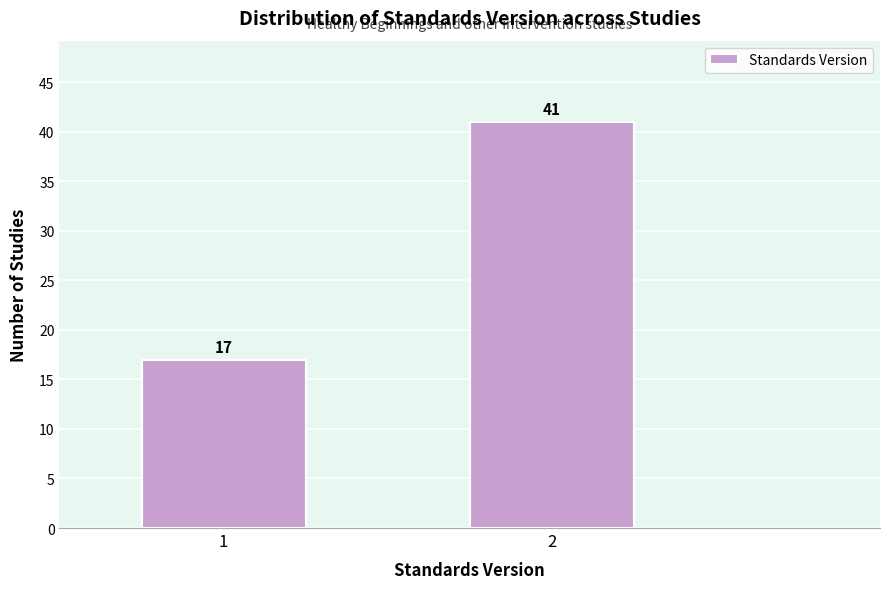

Reading left to right, list all the values displayed in this chart.

17	41